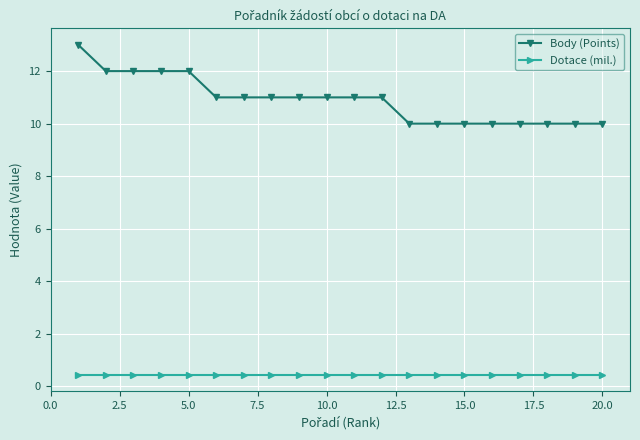

What is the maximum value shown in the chart?

13.0